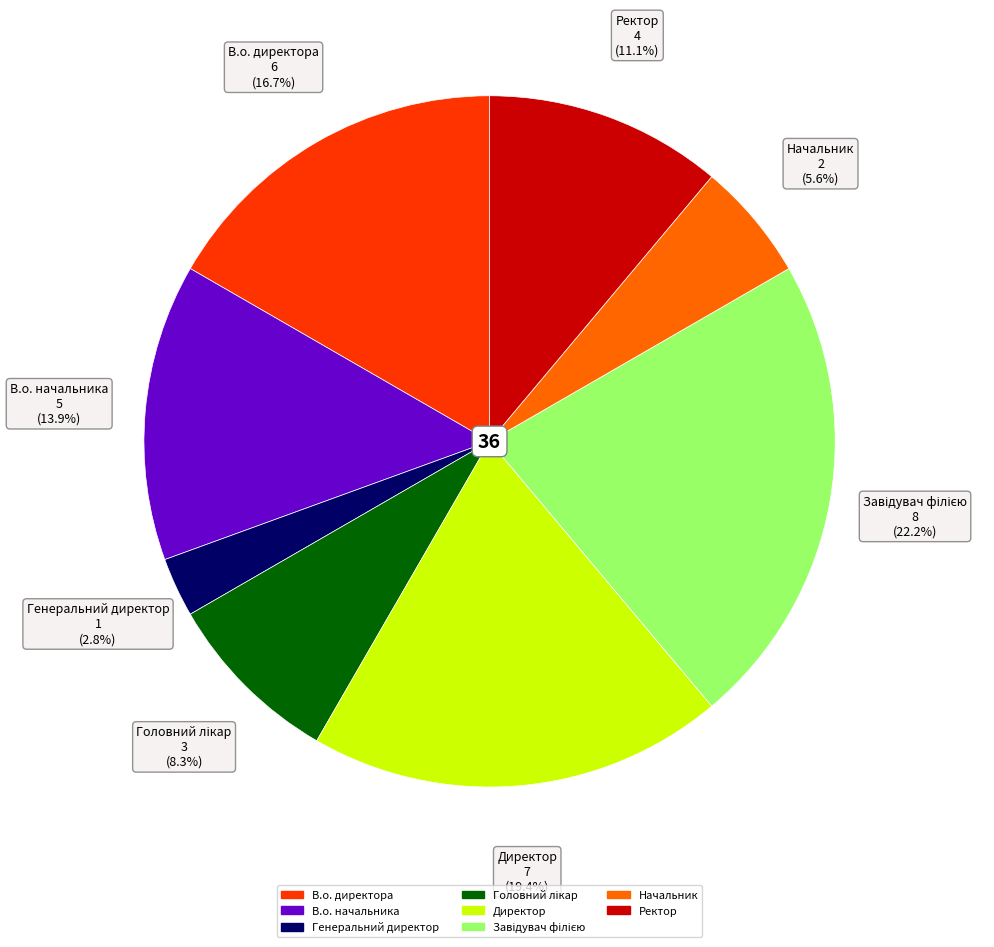

Is Генеральний директор the majority of the pie?

No